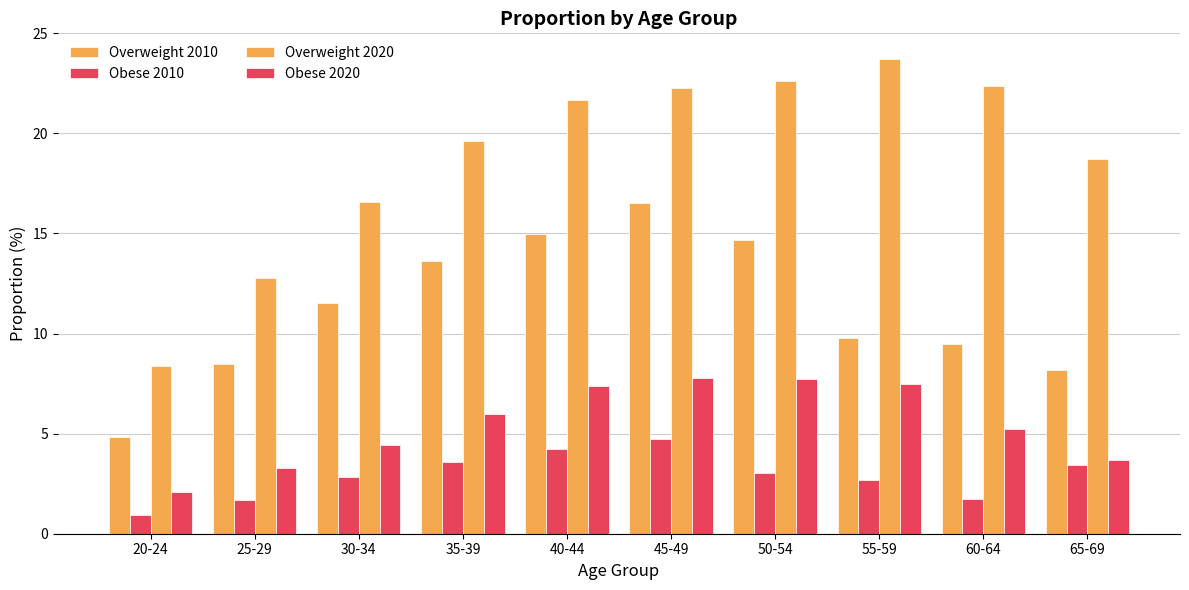

Which has a higher value, 60-64 or 65-69?

60-64